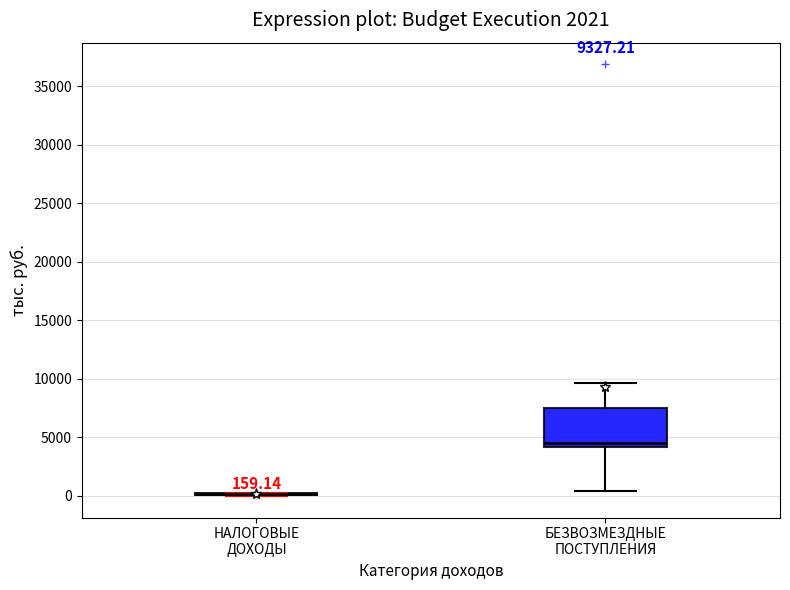

Comparing the boxes themselves (not the whiskers), which one is the tallest?

БЕЗВОЗМЕЗДНЫЕ ПОСТУПЛЕНИЯ